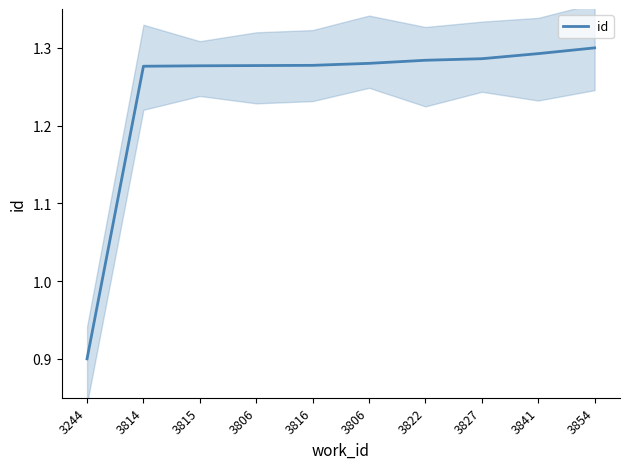

Does the chart display data point markers on the line(s)?

No